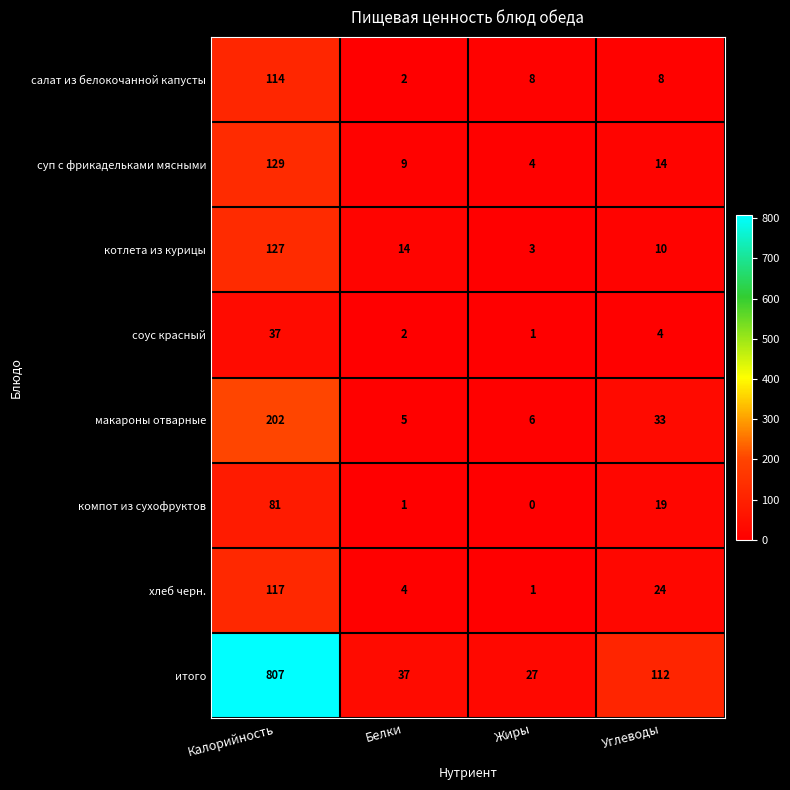

True or false: итого has a value of 112 at Углеводы.

True